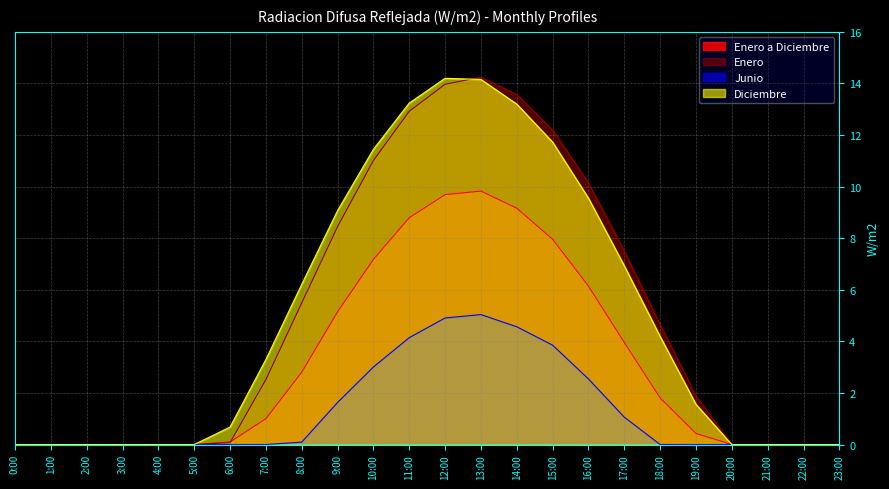

What is the difference between the second highest and minimum values in the Enero a Diciembre series?

9.7